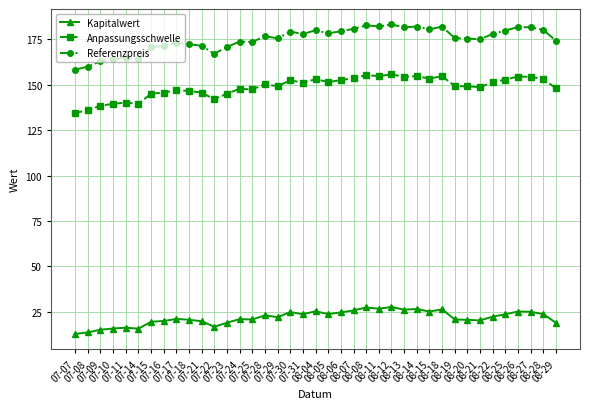

Which series has the widest spread of values?

Referenzpreis